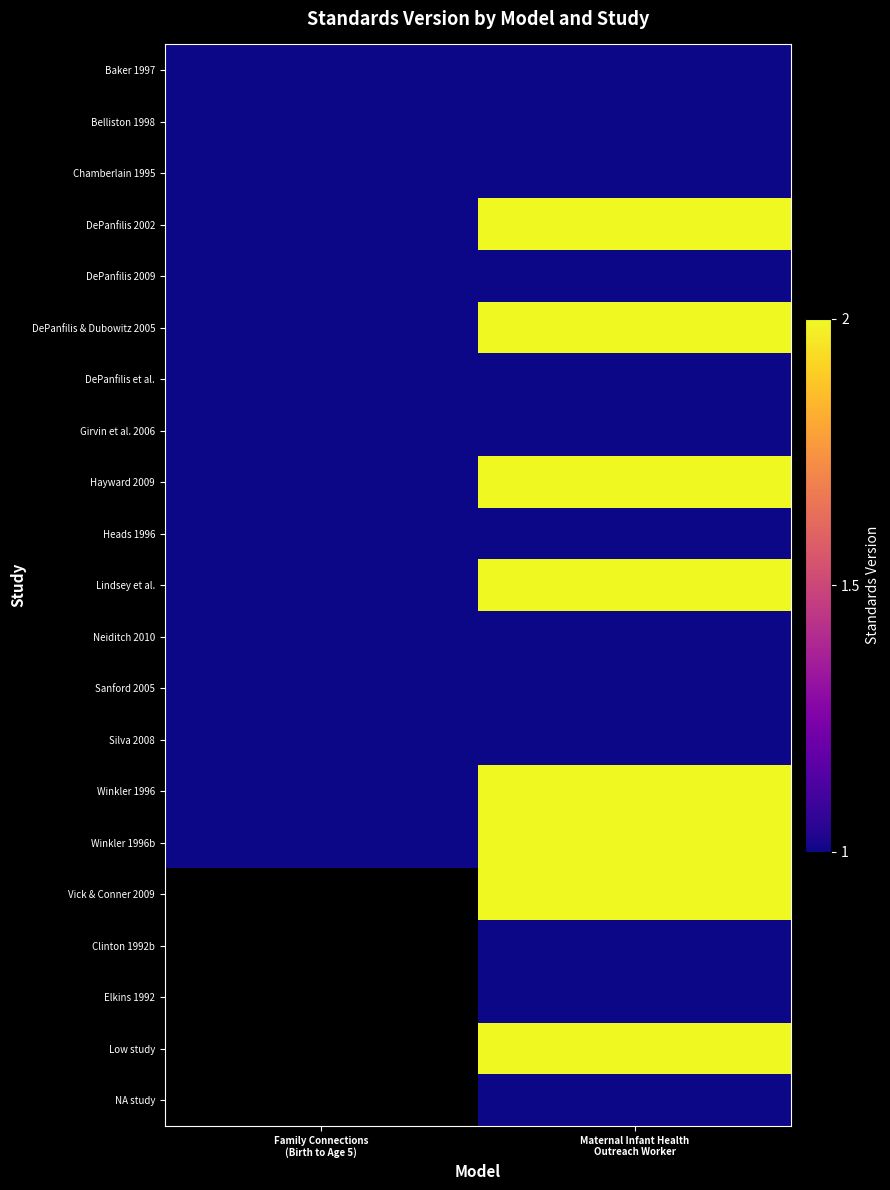

True or false: Winkler 1996 has a value of 2.0 at Maternal Infant Health Outreach Worker.

True